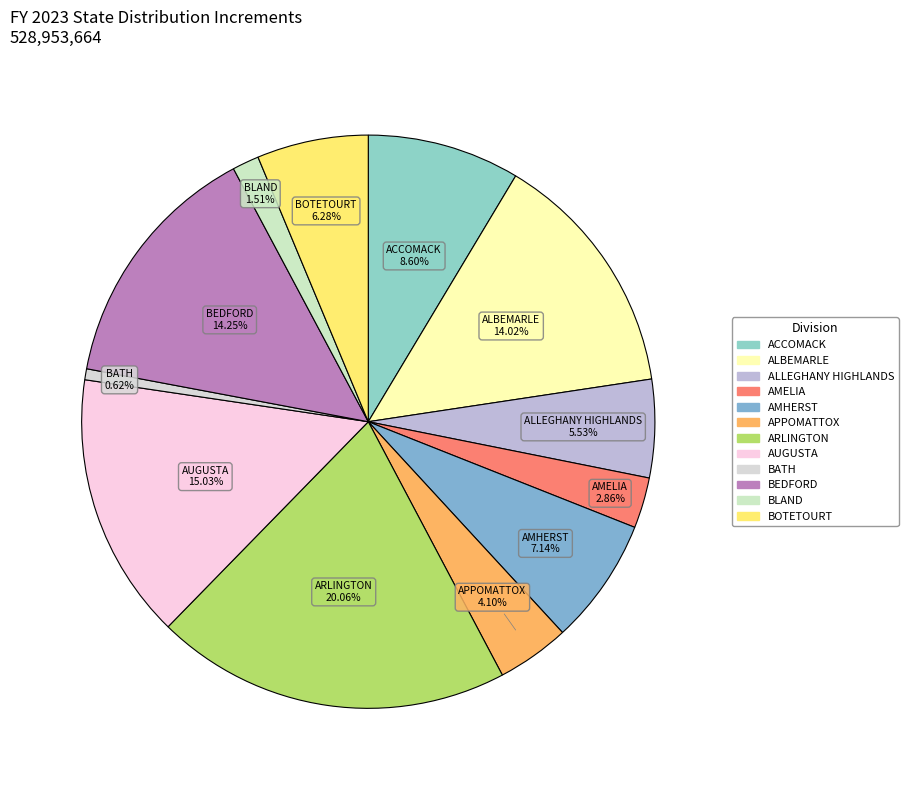

Approximately how many times larger is the value at BLAND compared to AMELIA?

0.5